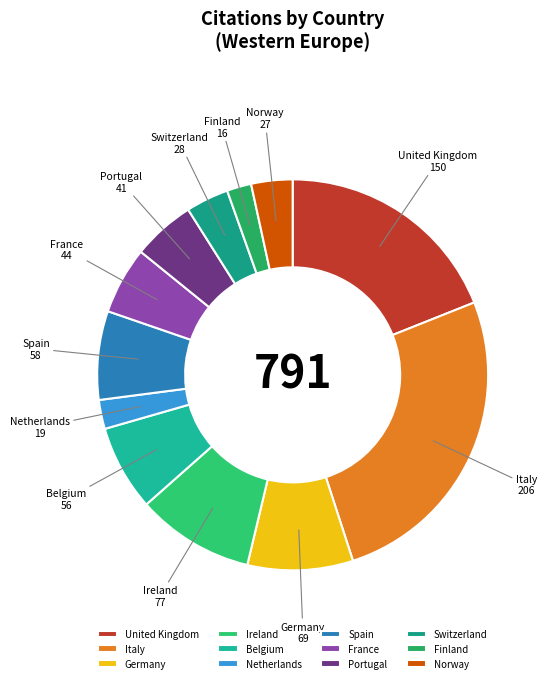

What is the ratio of the value at Ireland to the value at United Kingdom?

0.5